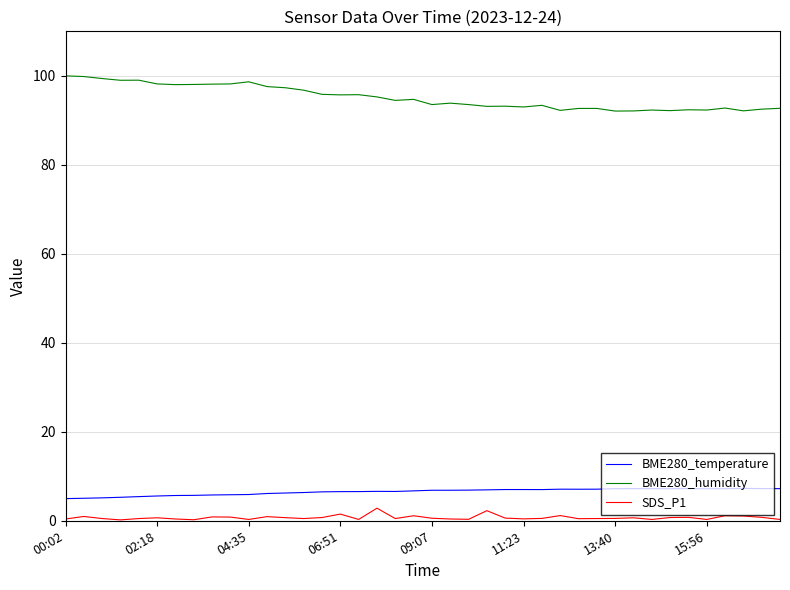

Which series has the largest total across all categories?

BME280_humidity